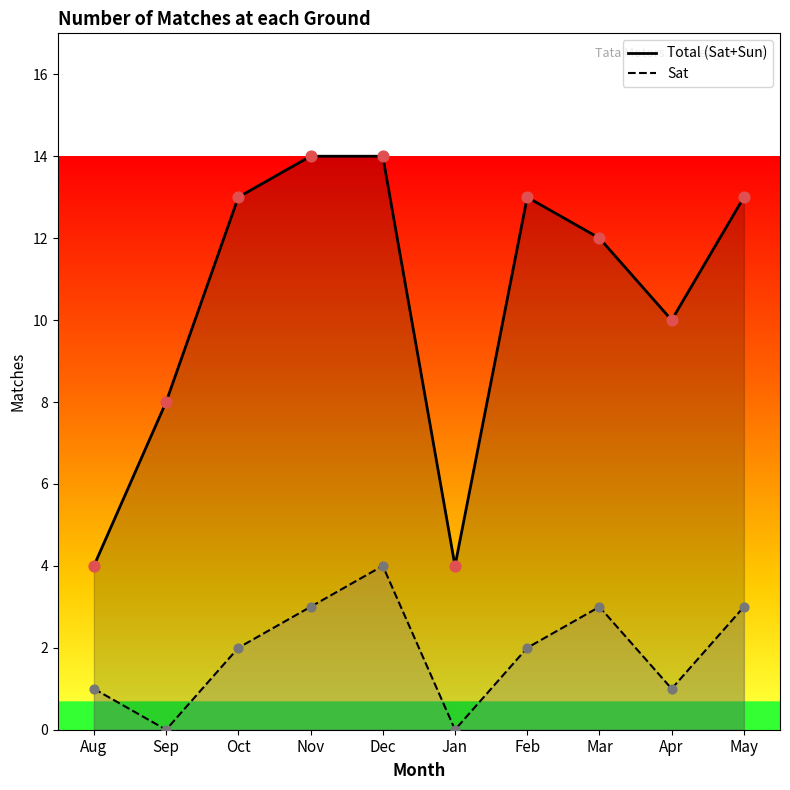

What is the total value across all series at Apr?

11